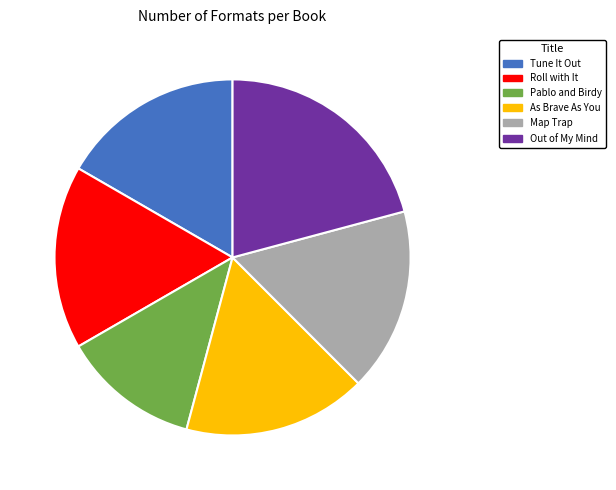

Combined, do Pablo and Birdy and As Brave As You account for over 50%?

No